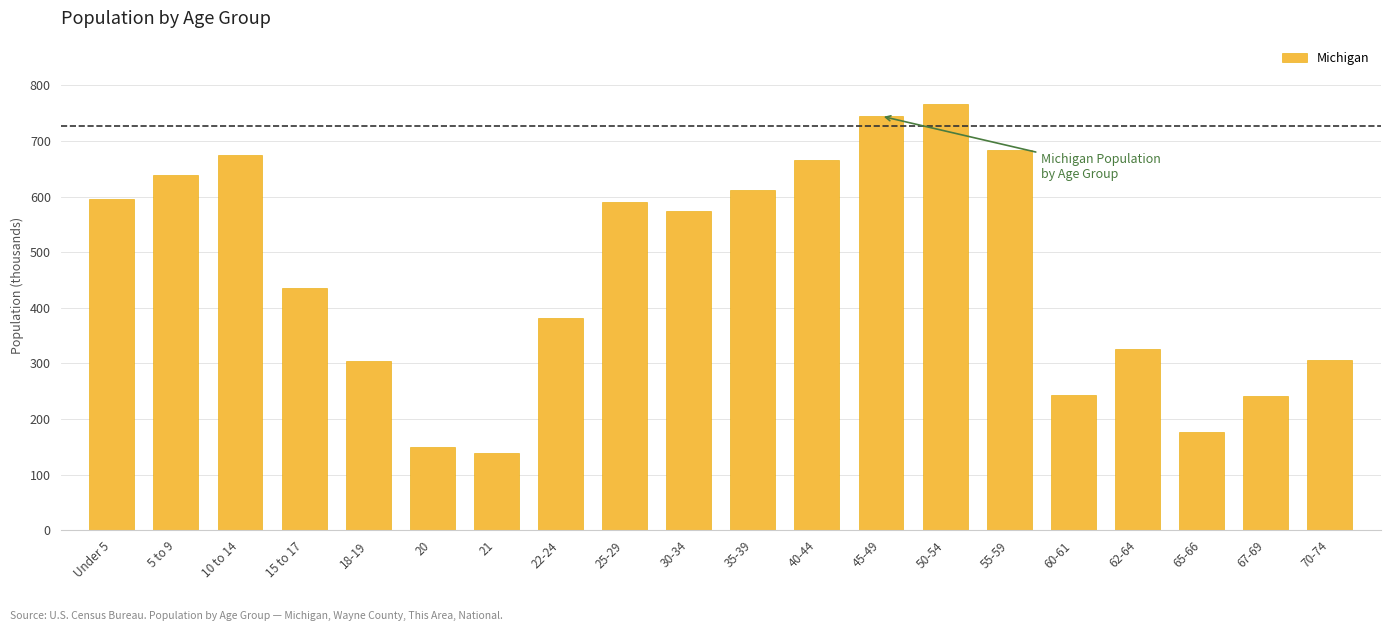

What value does the data have at 10 to 14?

675.2